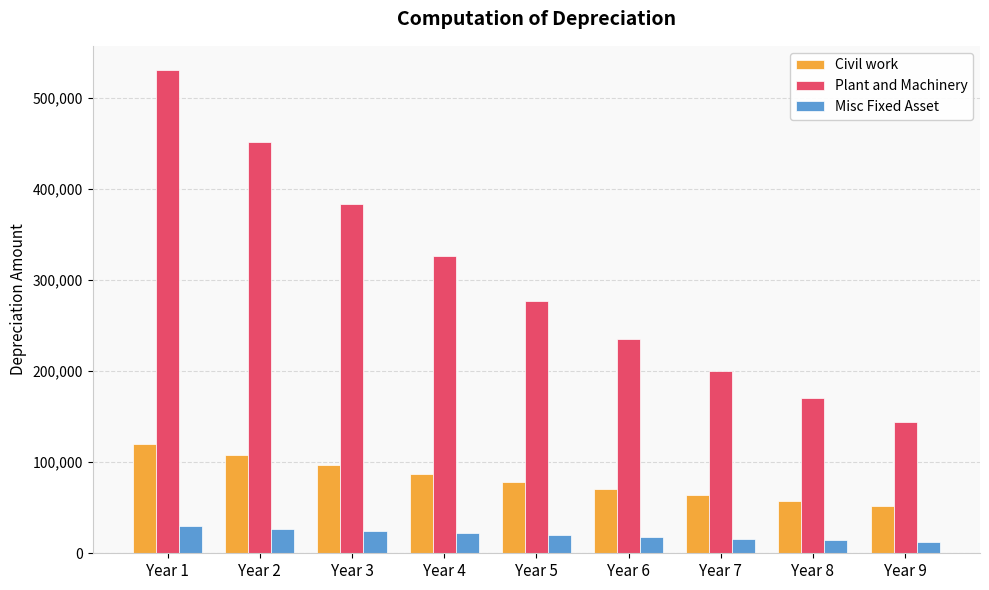

What is the average value of the Plant and Machinery series?

301803.8